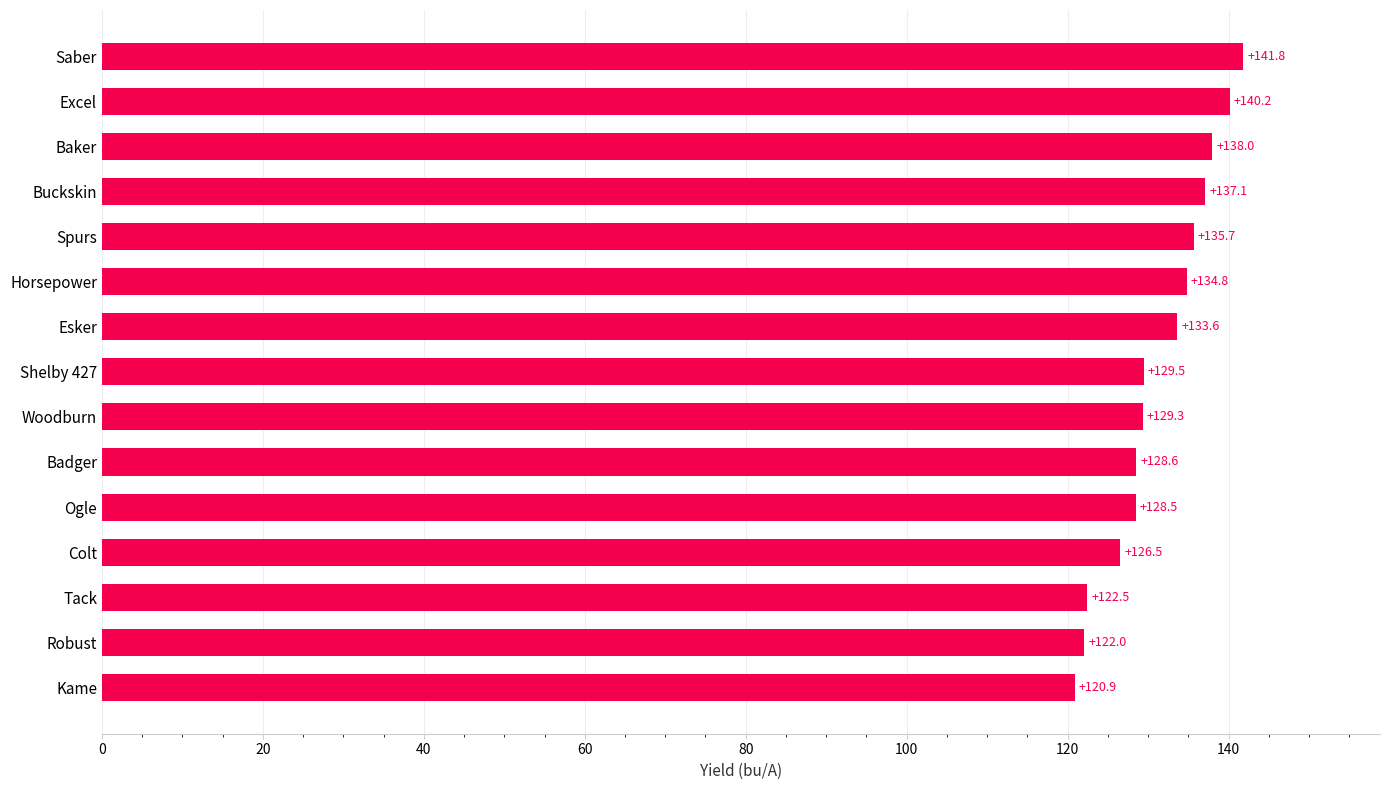

What is the change in value from Tack to Saber?

+19.3